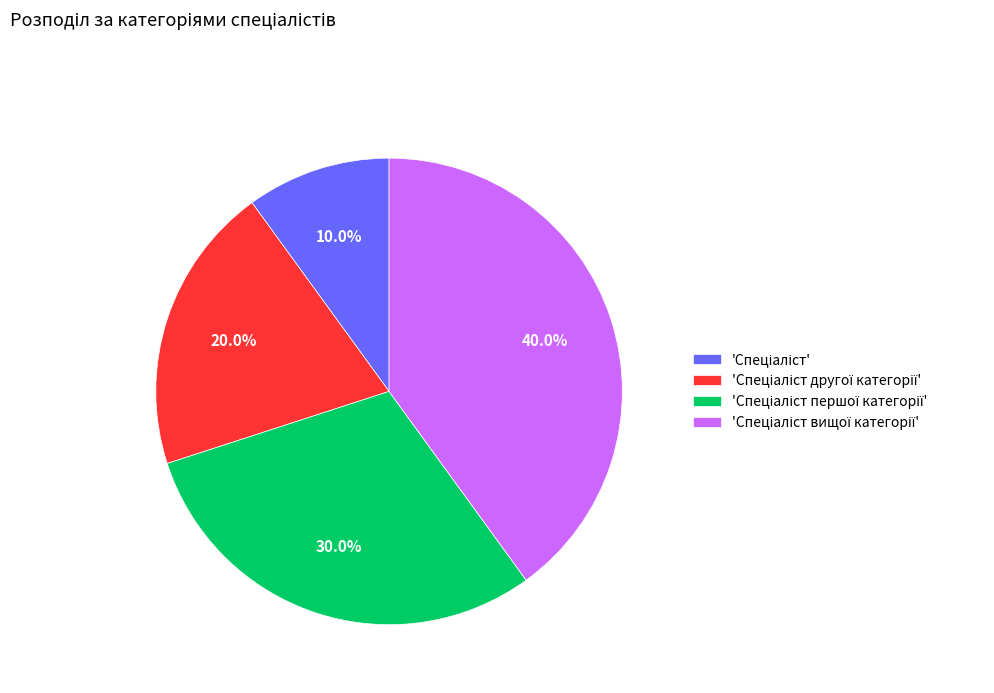

Does any single category account for the majority?

No